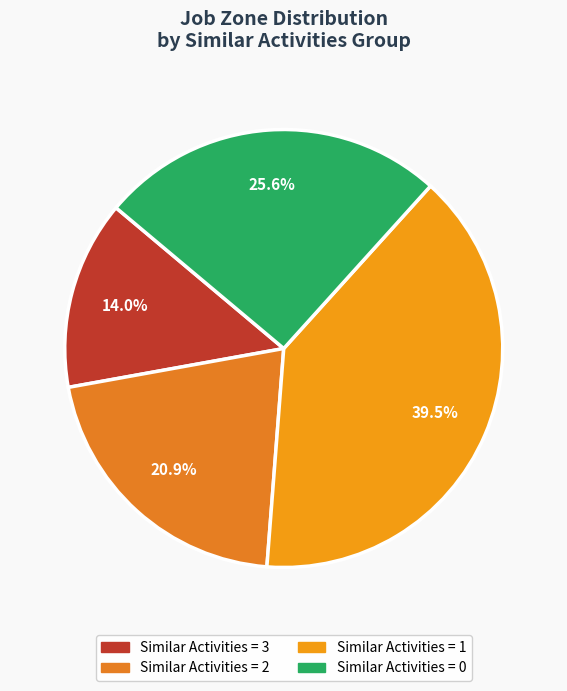

How many slices are in this pie chart?

4